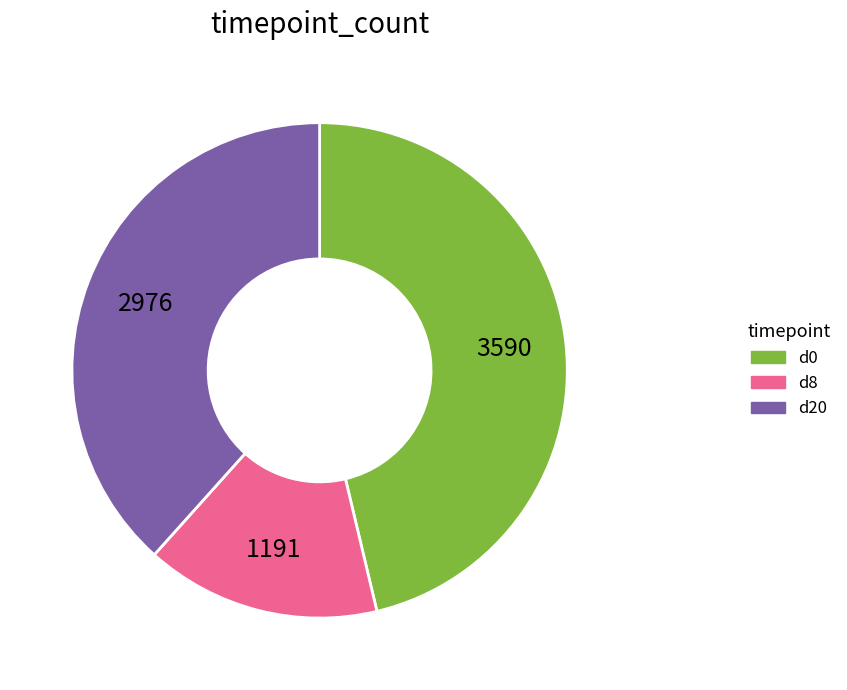

True or false: d20 accounts for 38% of the total.

True